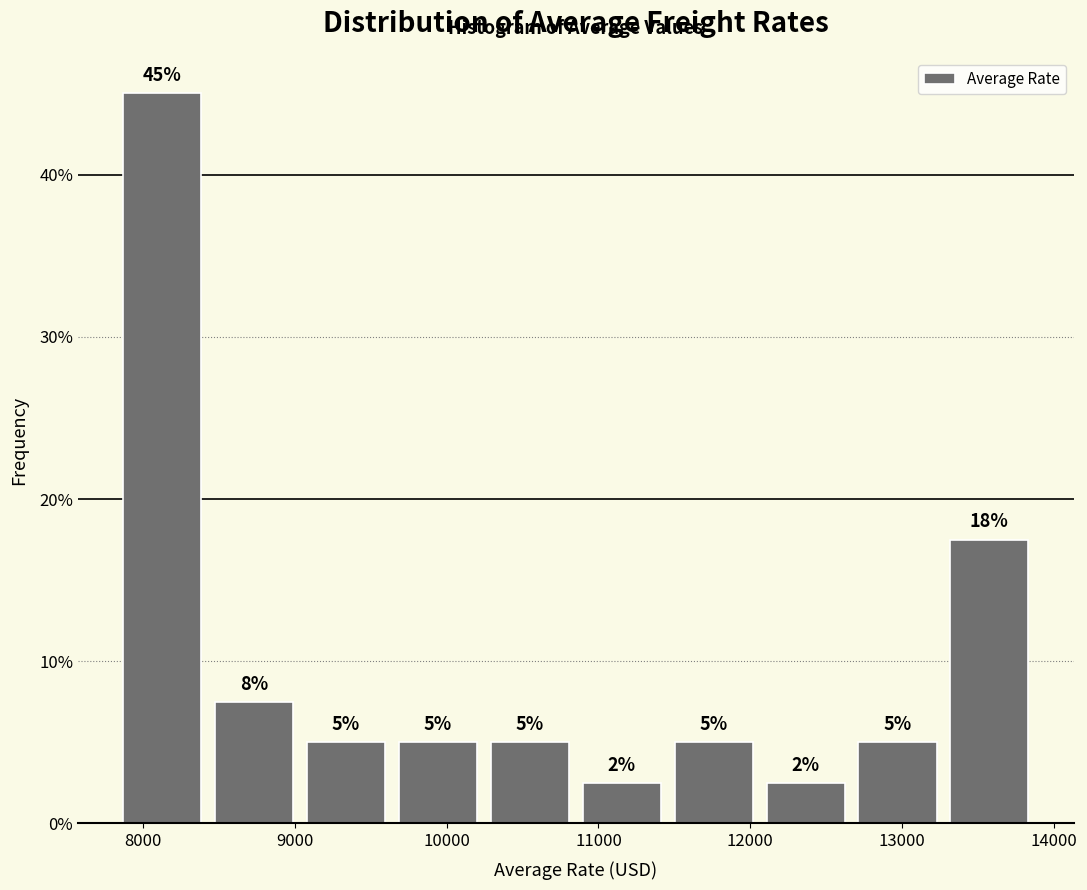

Which range on the x-axis has the tallest bar?

7800 to 8400